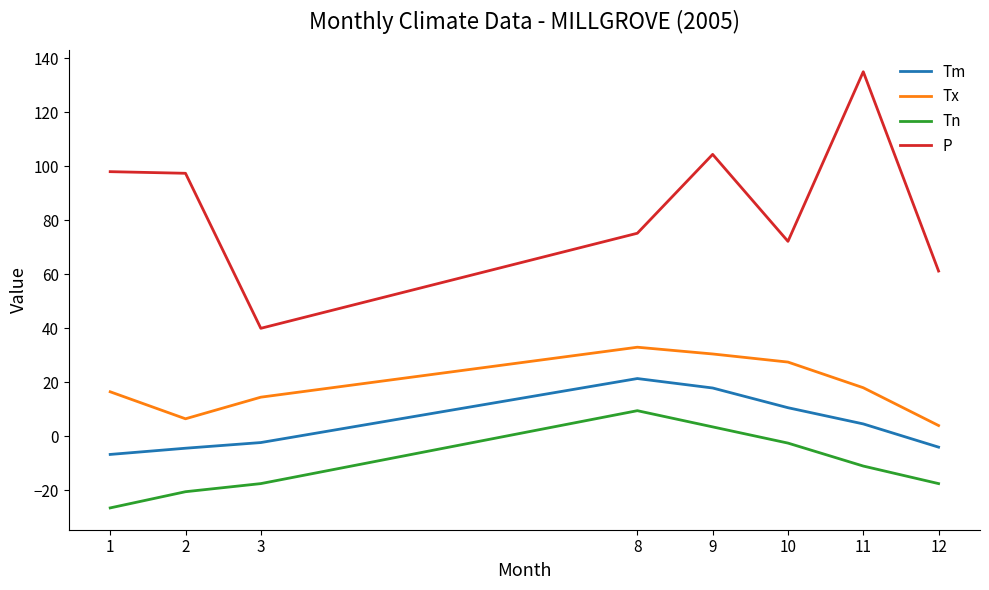

True or false: P has a value of 49.8 at 8.

False